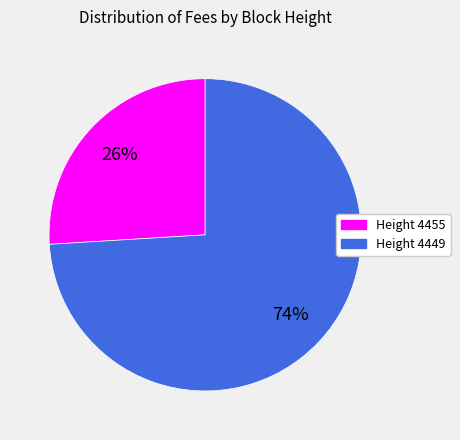

Which slice is the smallest?

Height 4455